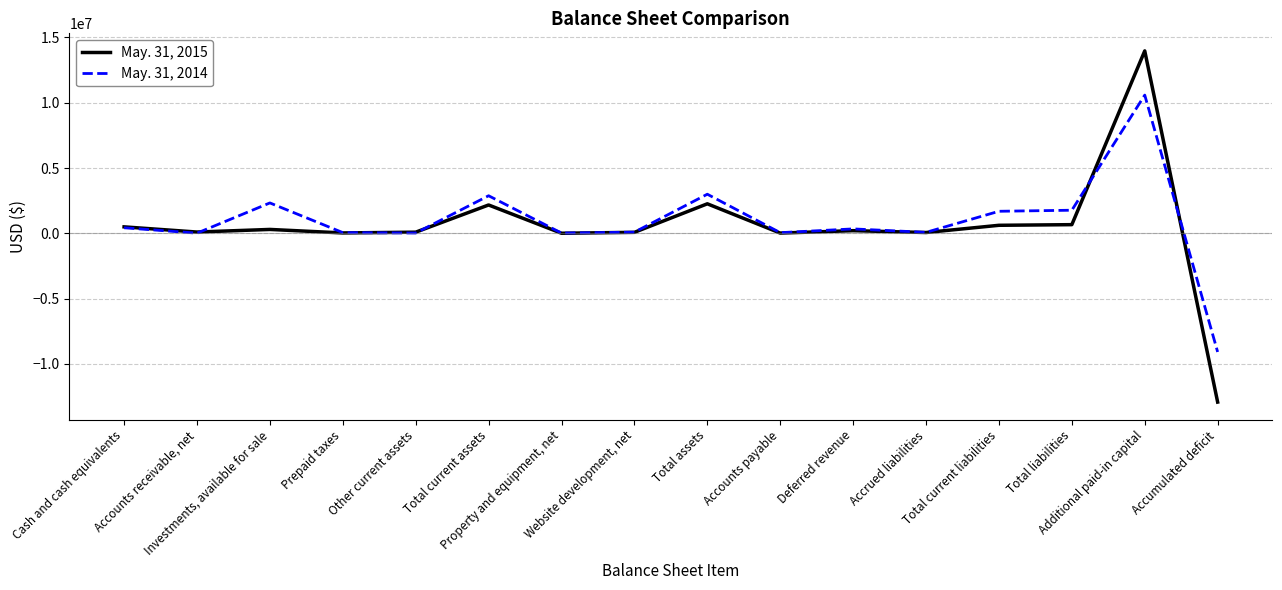

Rank the series by their average value, from lowest to highest.

May. 31, 2015, May. 31, 2014